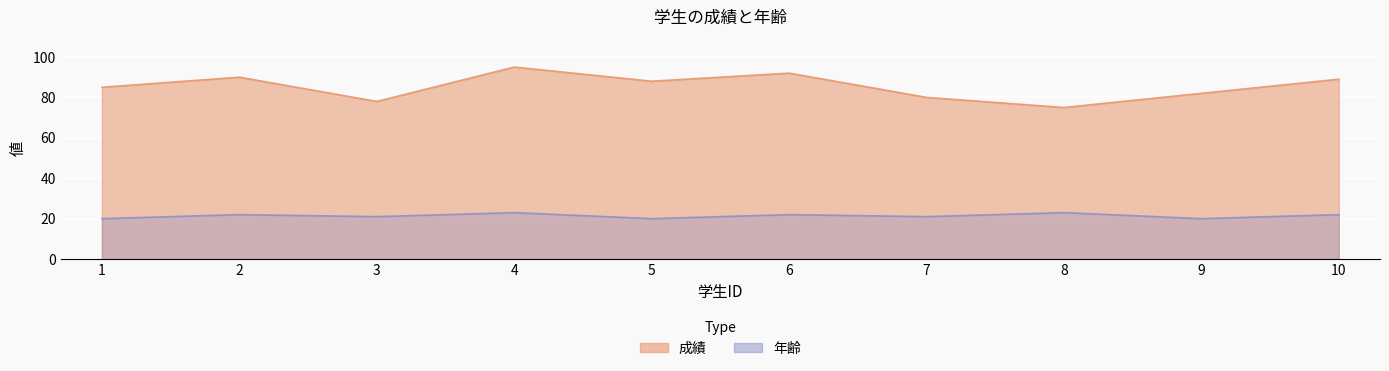

Rank the series by their average value, from lowest to highest.

年齢, 成績